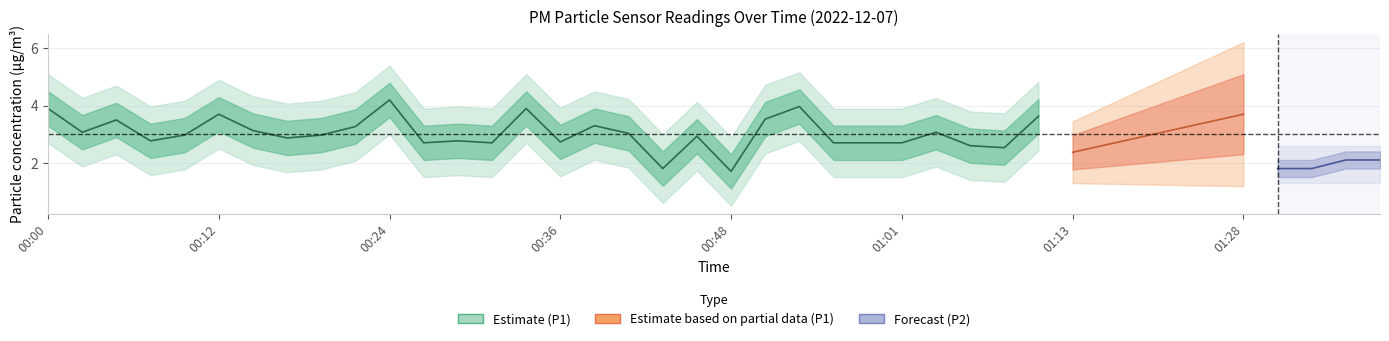

What is the average value of the P1 series?

3.0